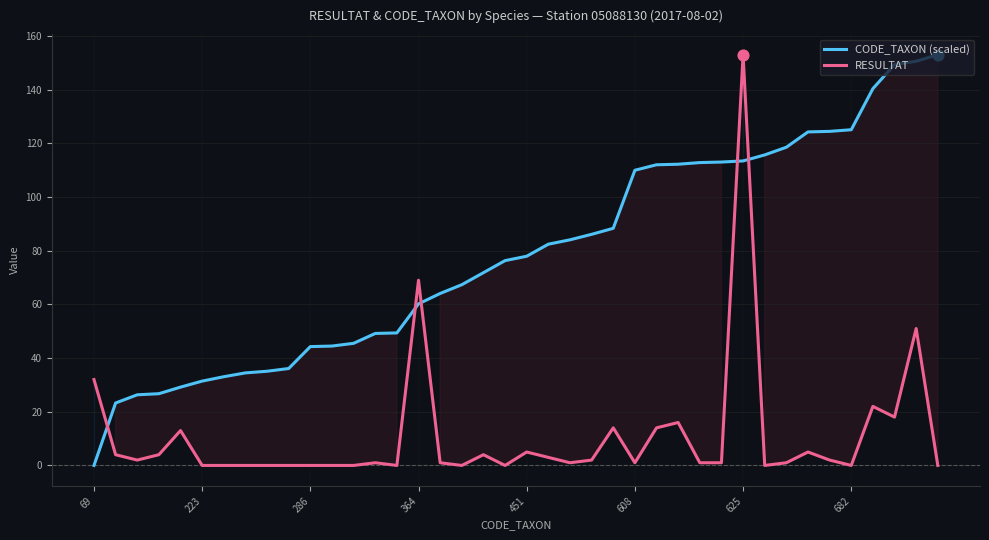

What is the total value across all series at 8?

35.1